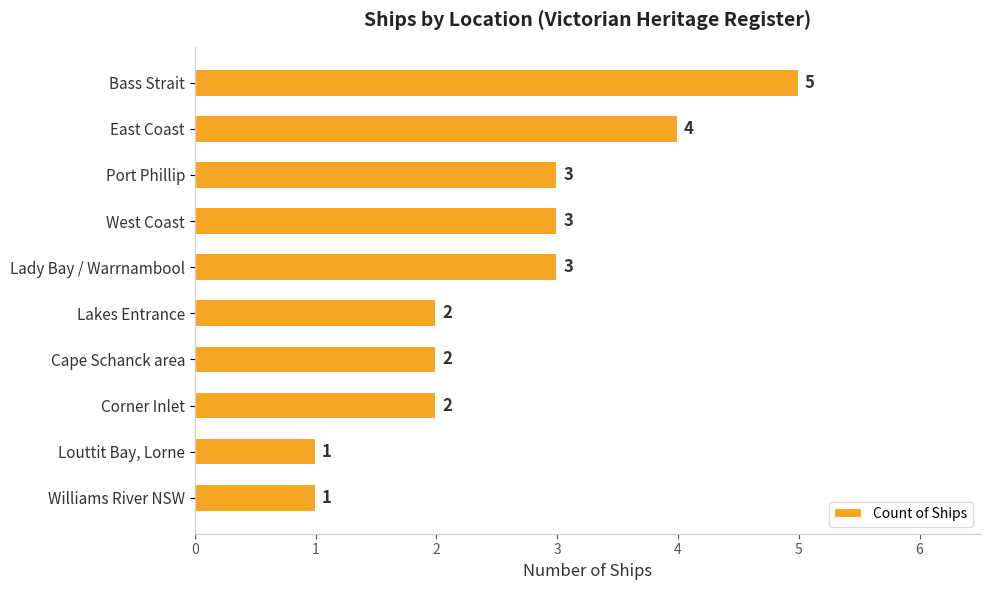

Which has a higher value, Lakes Entrance or Williams River NSW?

Lakes Entrance